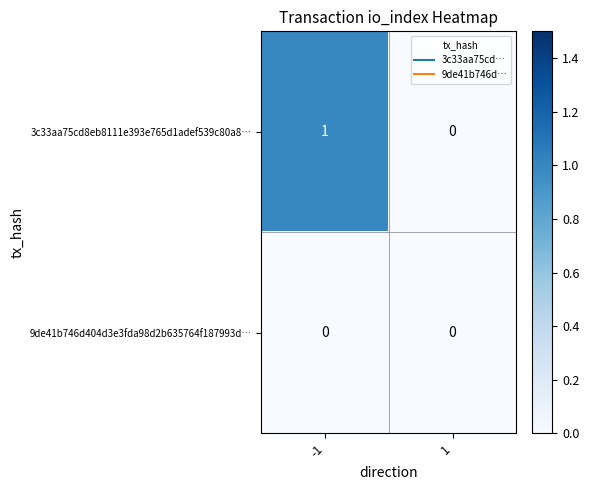

Which series has the largest total across all categories?

3c33aa75cd8eb8111e393e765d1adef539c80a8…